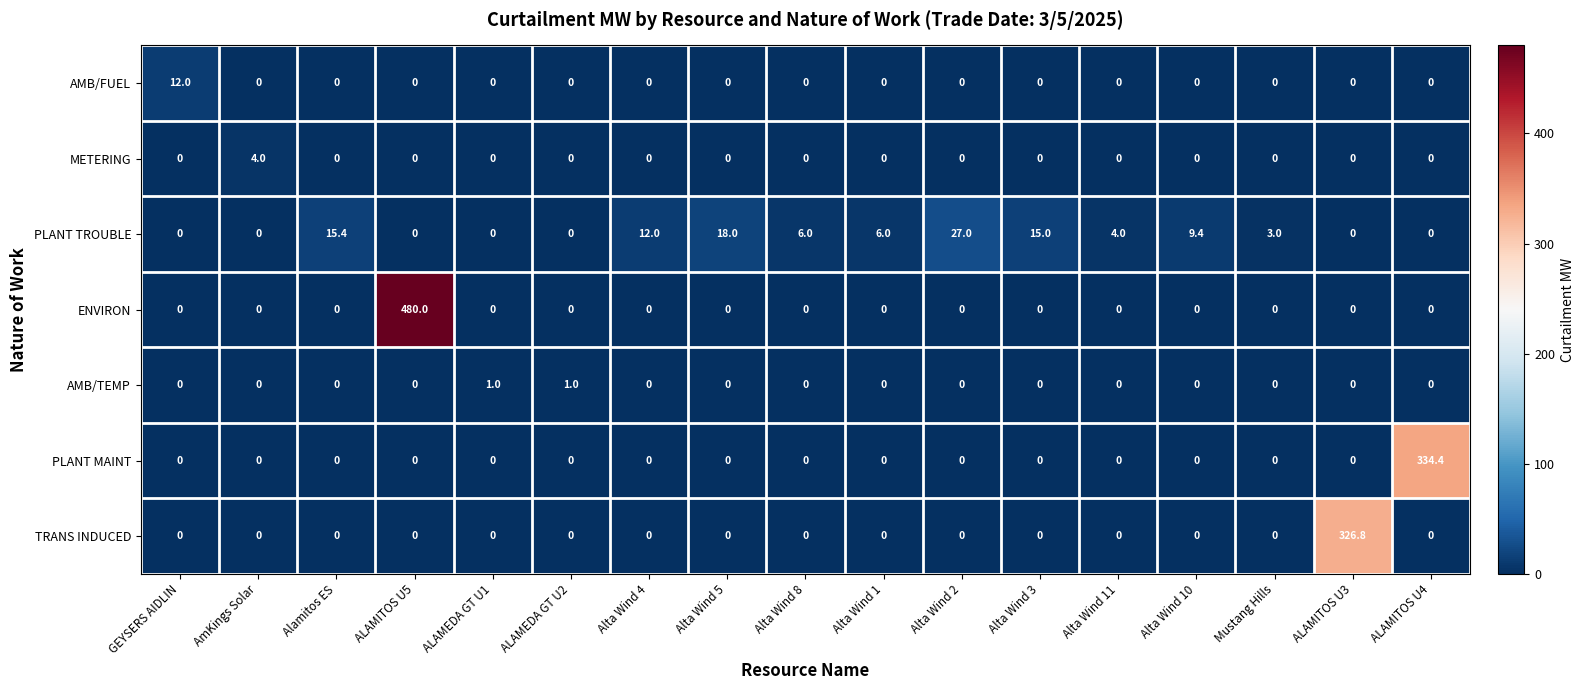

At how many categories does at least one series exceed 55?

3